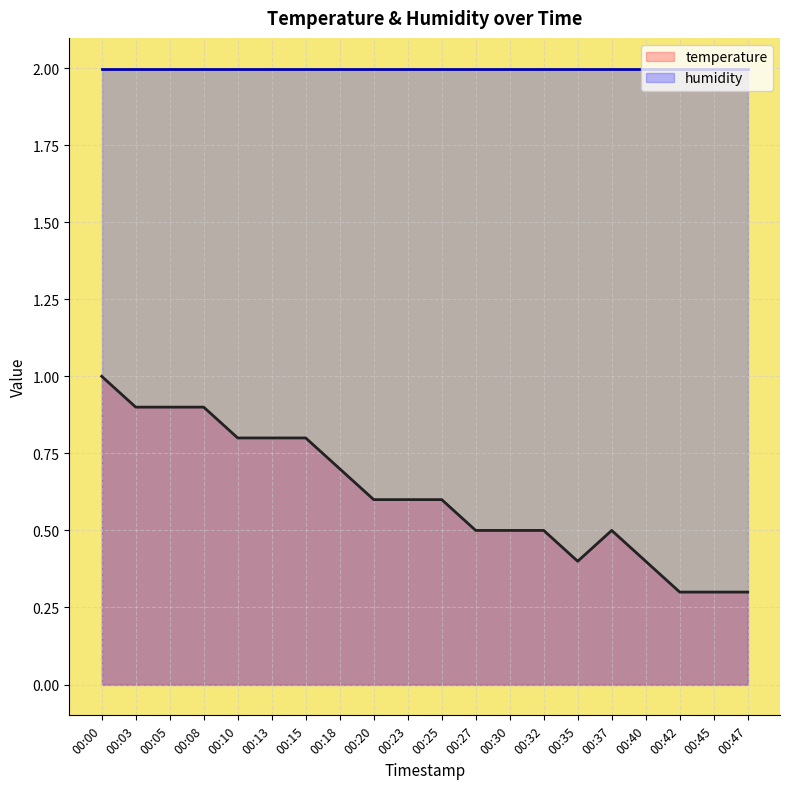

What is the difference between the maximum and minimum values?

0.7